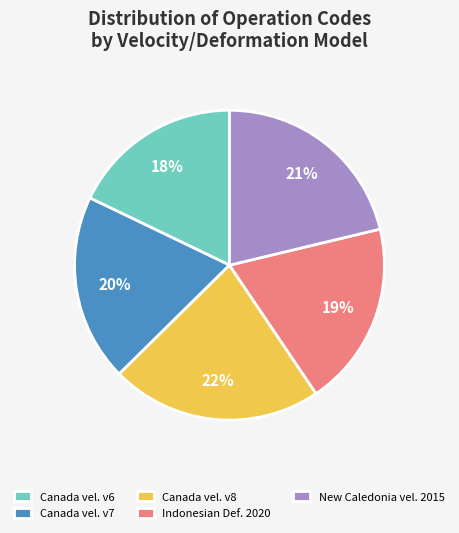

Do Canada vel. v6 and Canada vel. v8 together represent more than half of the pie?

No